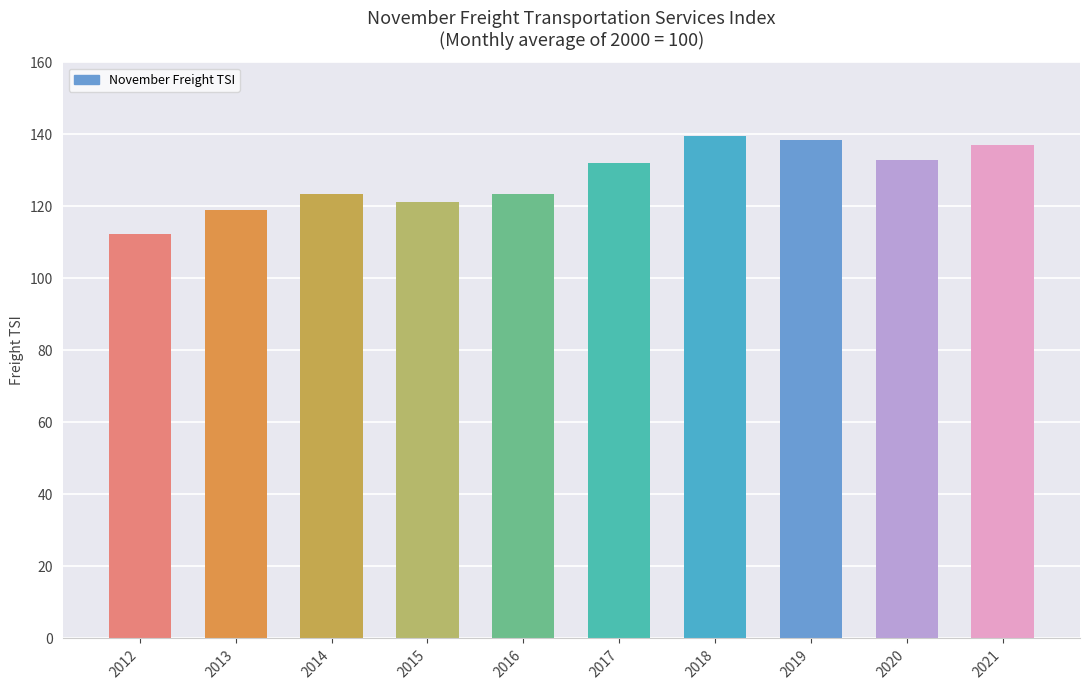

What is the minimum value shown in the chart?

112.2